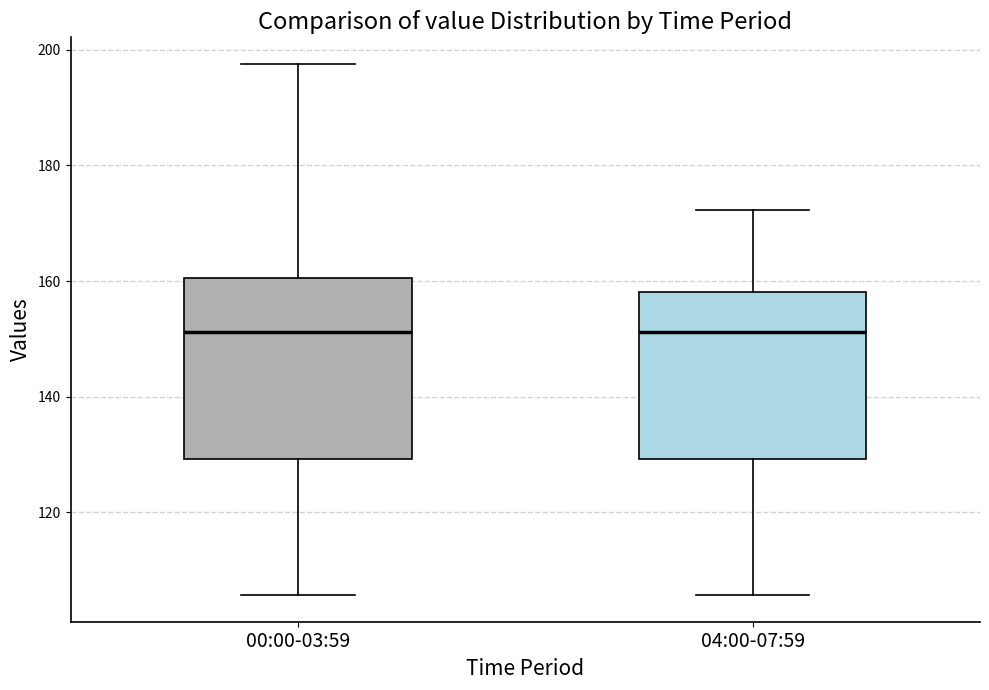

Reading left to right, transcribe this box plot: for each box, give where its median line is, the range the box spans, and where its two whiskers end, as read against the y-axis. The values are not printed on the chart, so give them approximately, as read against the axis.

00:00-03:59: median 152, box 130 to 160, whiskers 106 to 198
04:00-07:59: median 152, box 130 to 158, whiskers 106 to 172